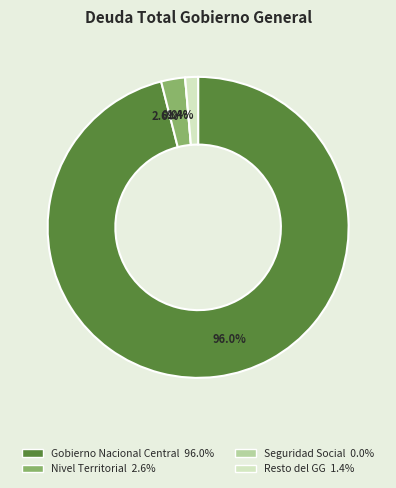

How many slices are in this pie chart?

4